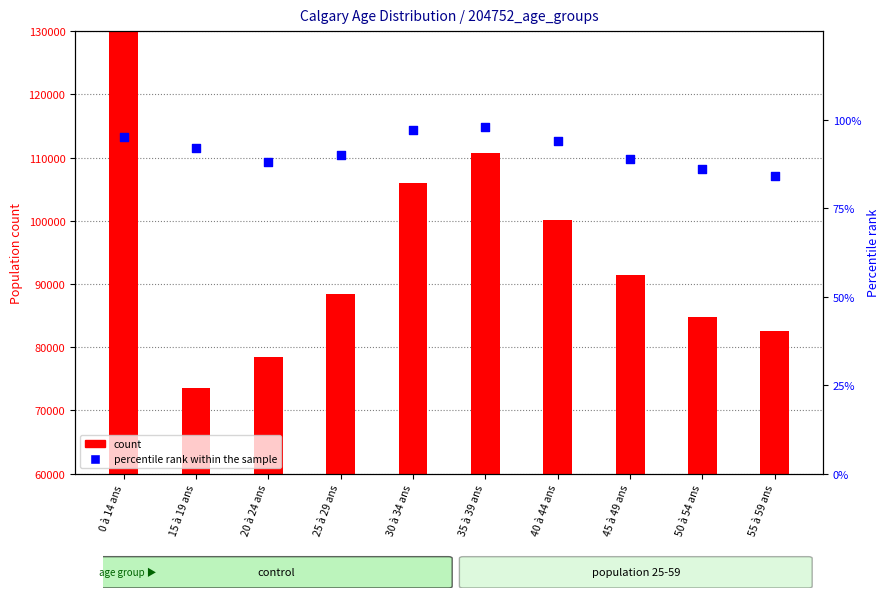

Approximately how many times larger is the value at 45 à 49 ans compared to 20 à 24 ans?

1.0